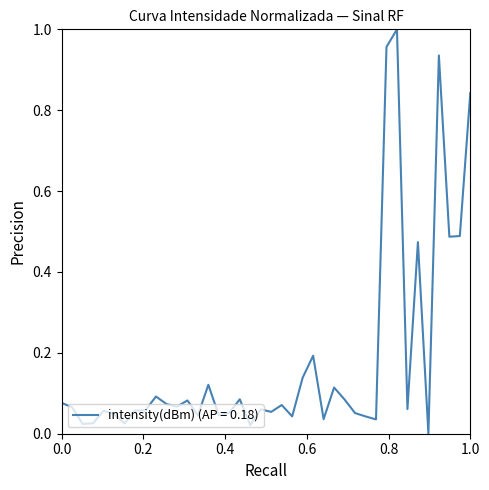

How many lines are shown in the chart?

1